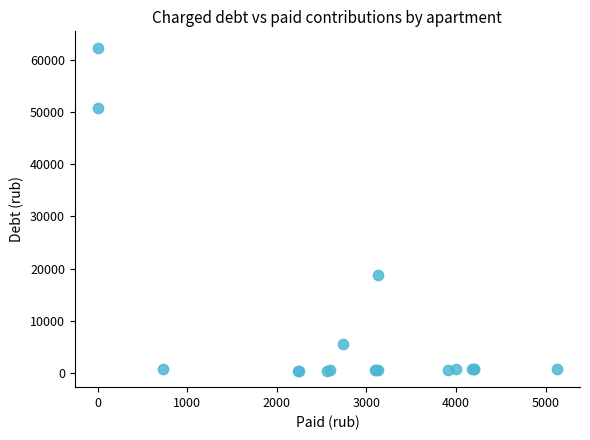

What Y value in the scatter plot is closest to 31386?

18802.7